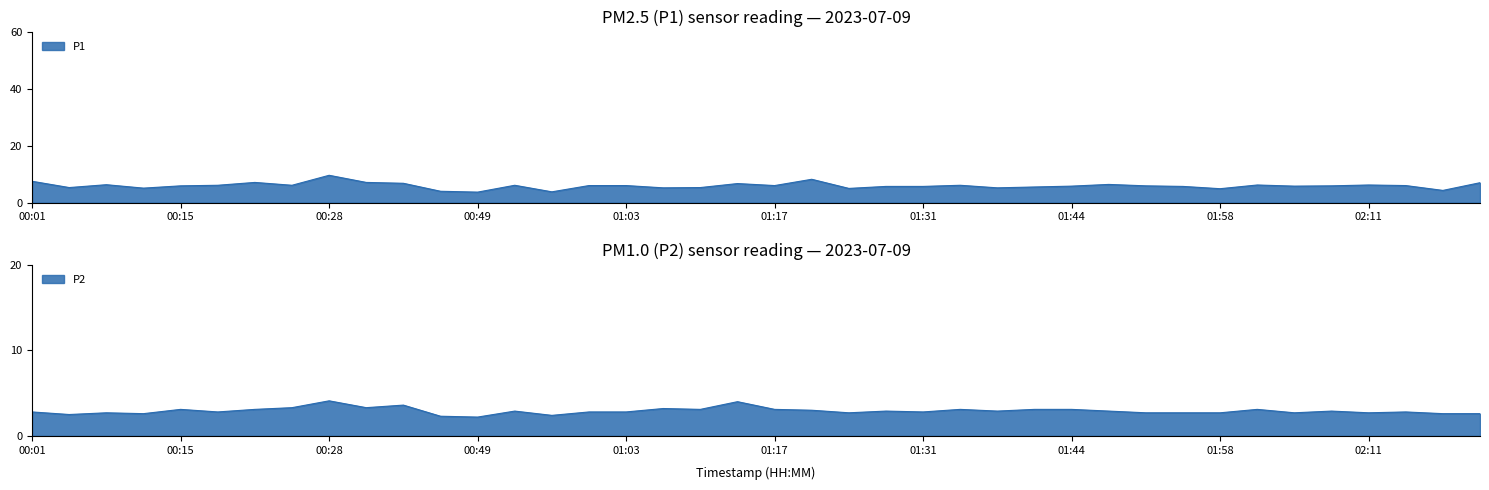

True or false: P1 has more than 2 points higher than both neighbors.

True